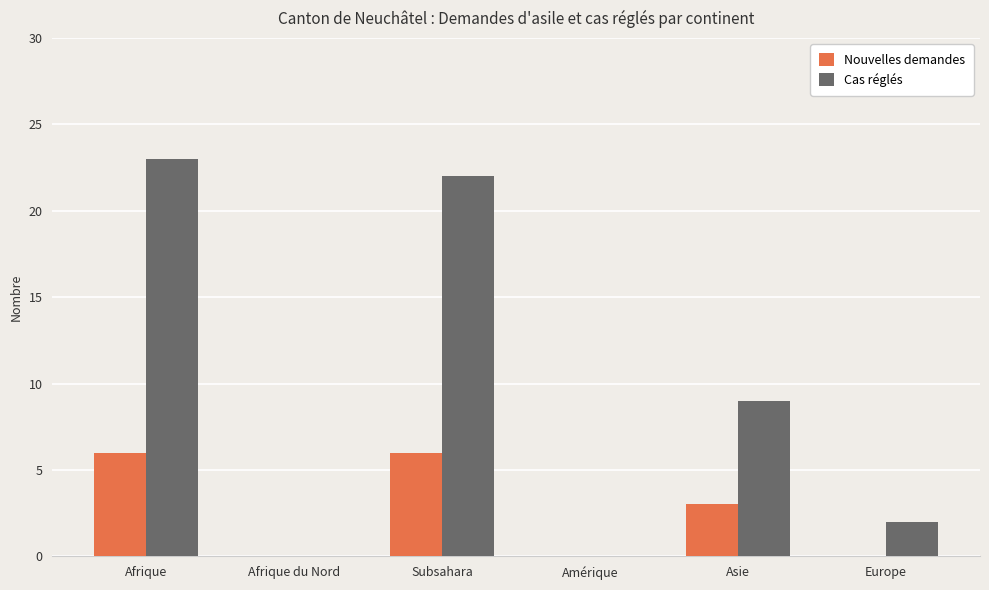

What is the sum of the Cas réglés values at Amérique and Asie?

9